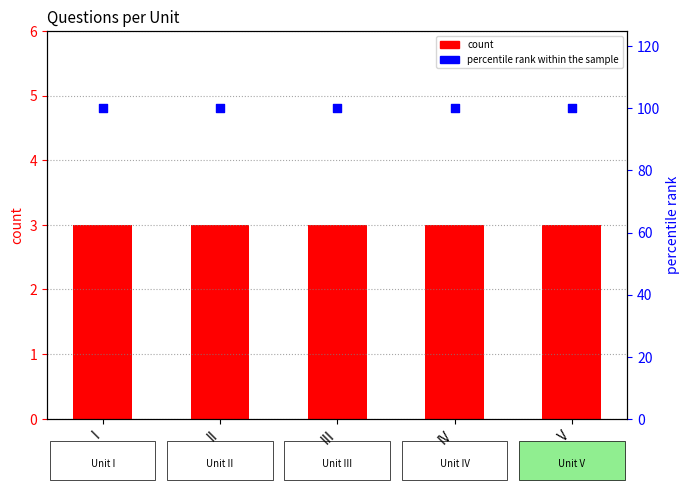

Which series contains the highest Y value?

percentile rank within the sample